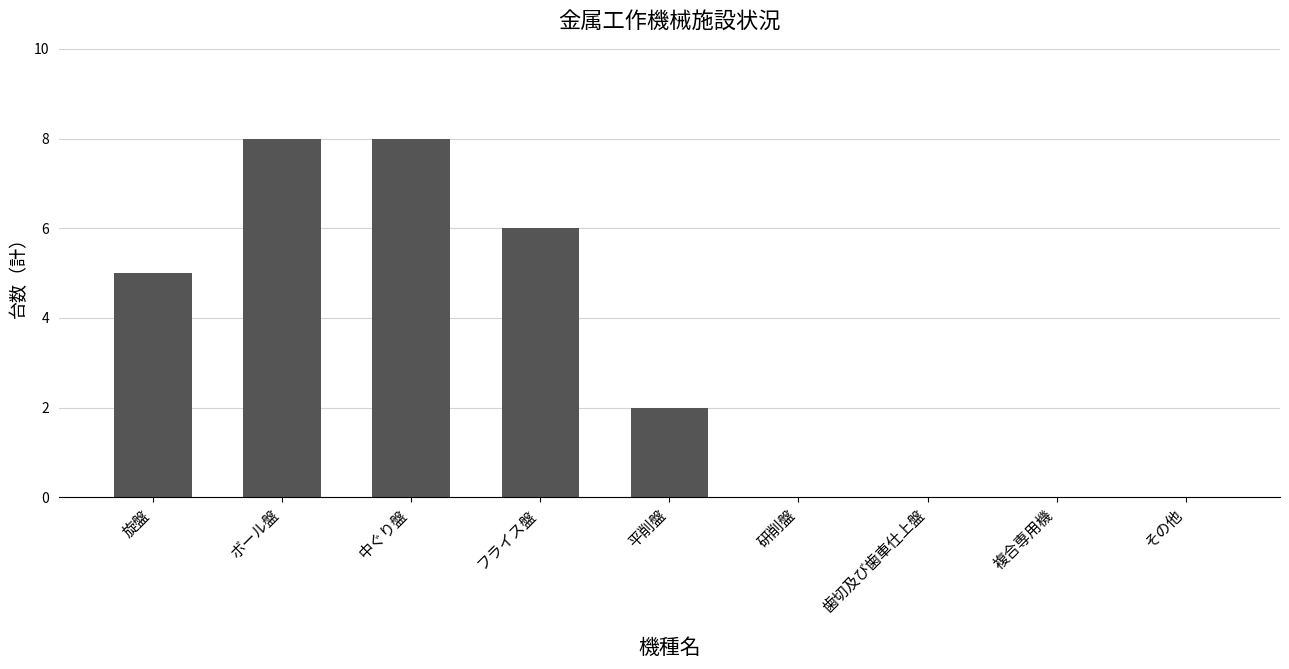

What is the change in value from 旋盤 to フライス盤?

+1